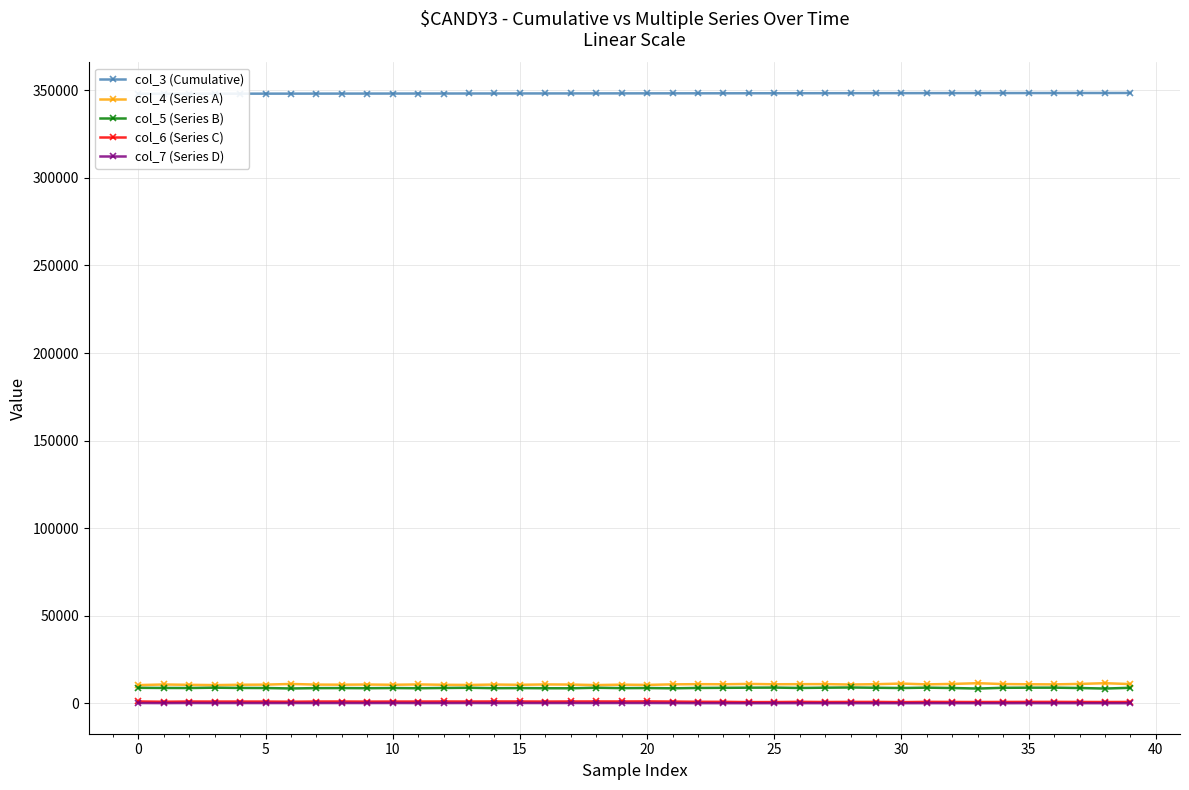

Which series has the largest range (max minus min)?

col_4 (Series A)